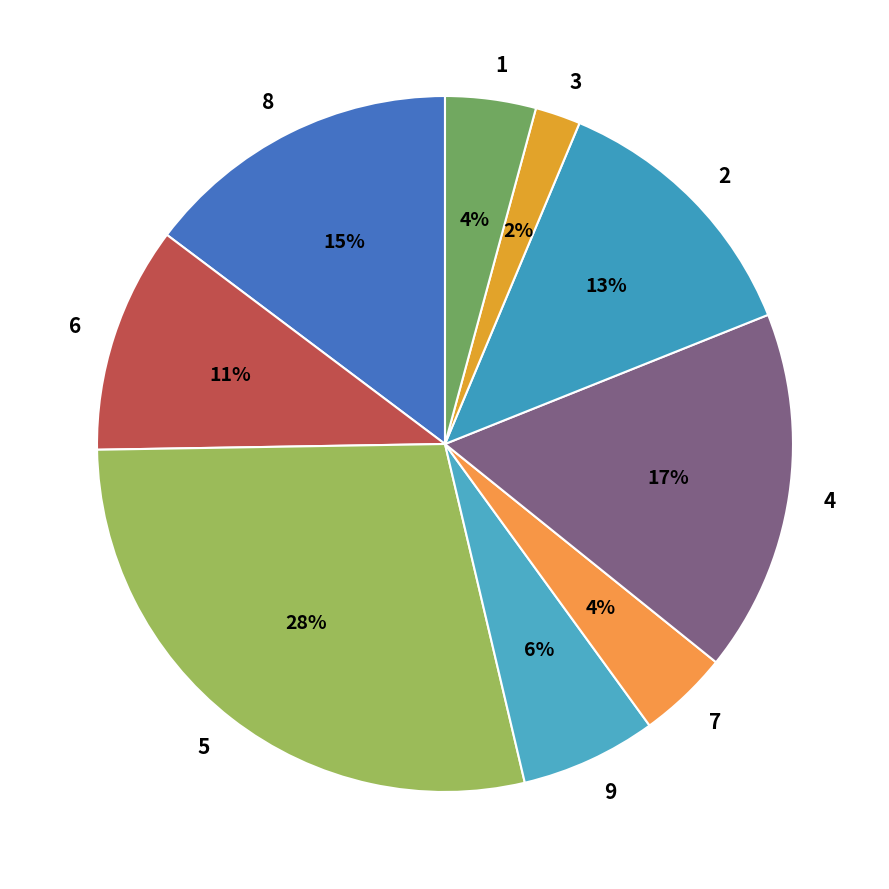

Is it true that 6 is 17% of the pie?

False